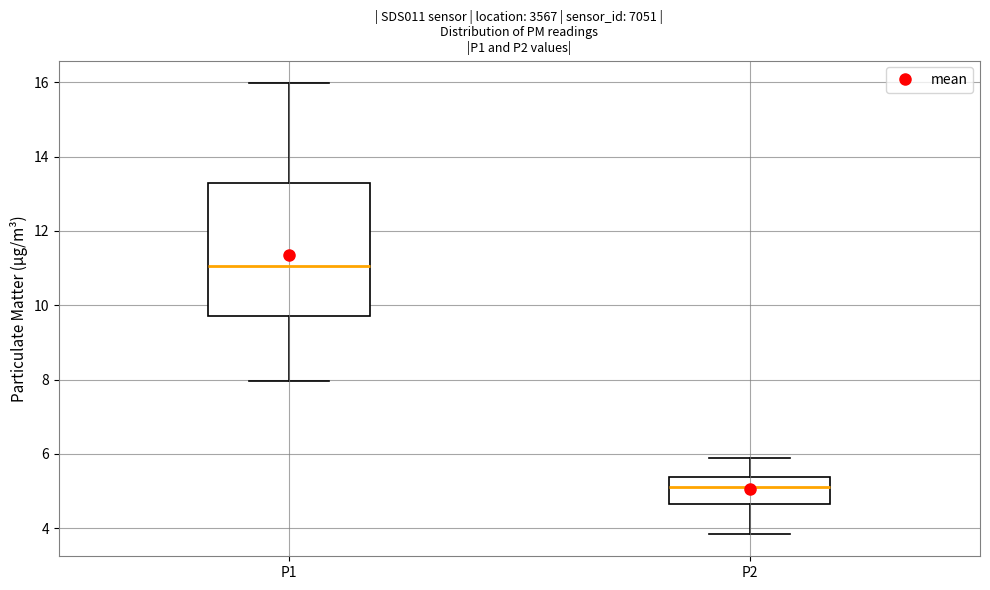

Where does the lower whisker of the box for P2 end on the y-axis? The values are not printed on the chart, so give them approximately, as read against the axis.

3.8